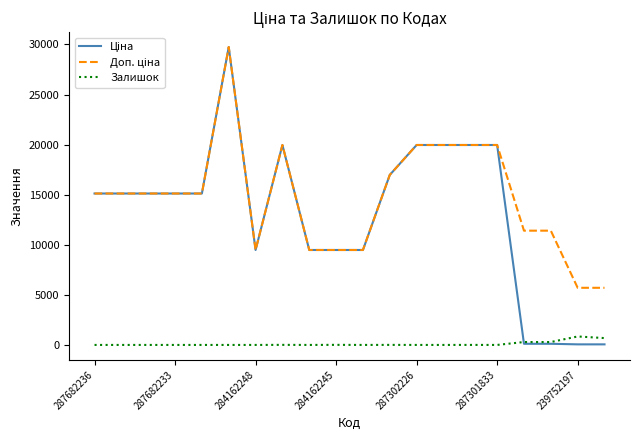

What is the total value across all series at 287682236?

30240.0